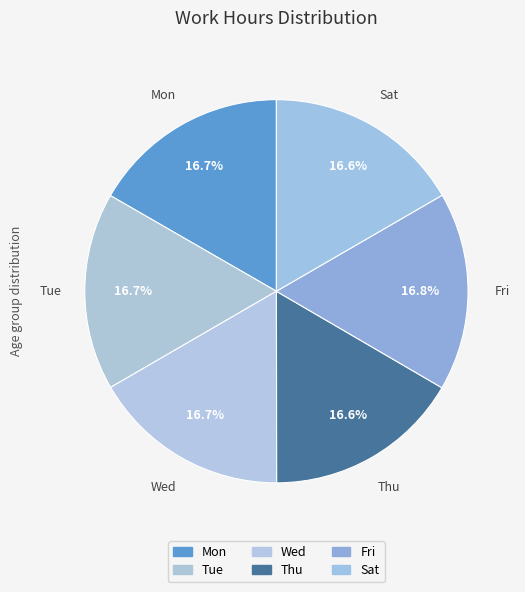

To the nearest percent, what is the combined percentage of Sat and Tue?

33%